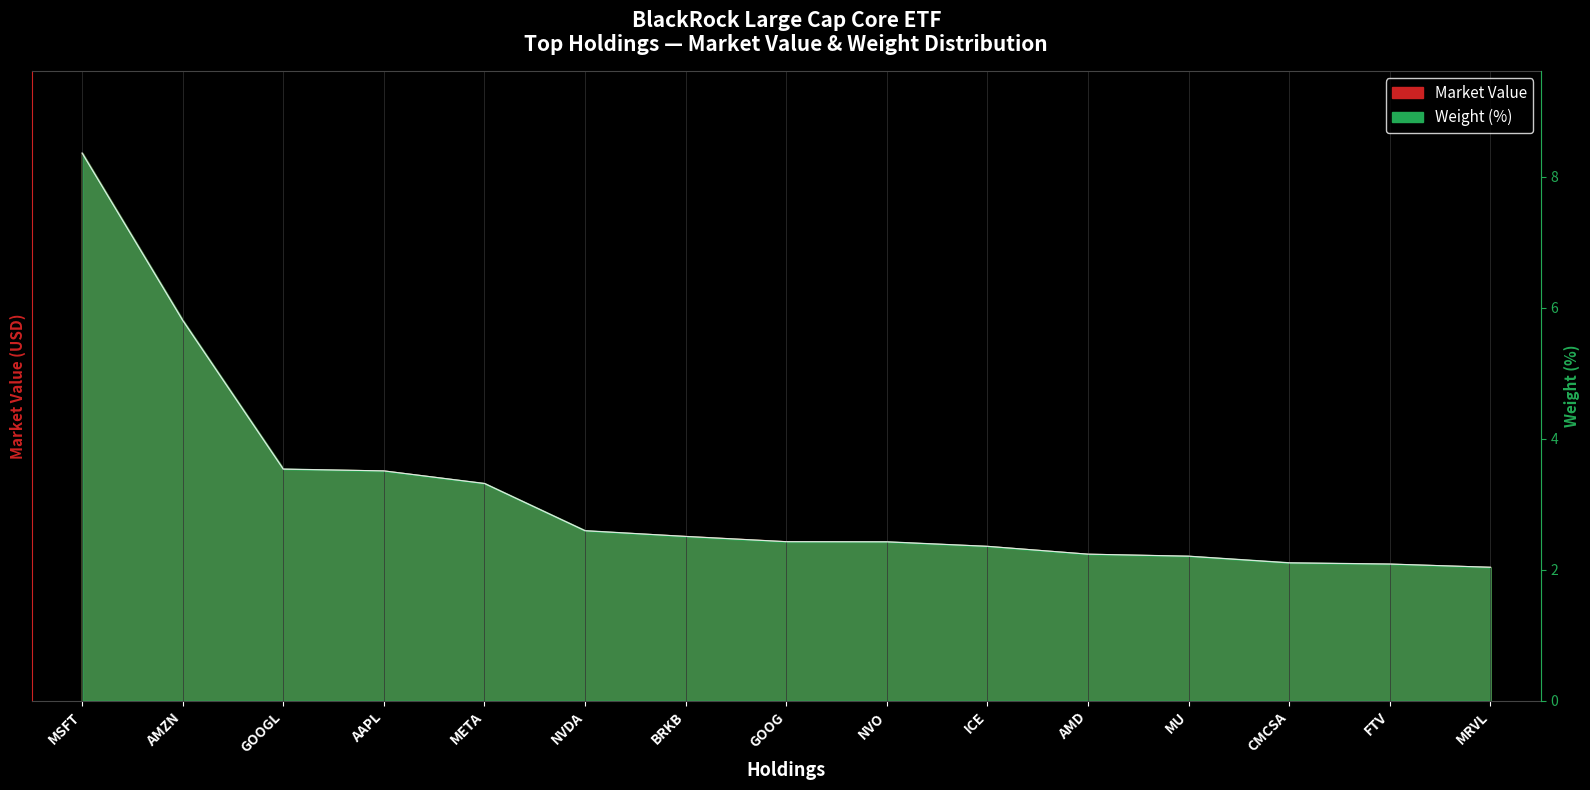

Which series has the widest spread of values?

Weight (%)